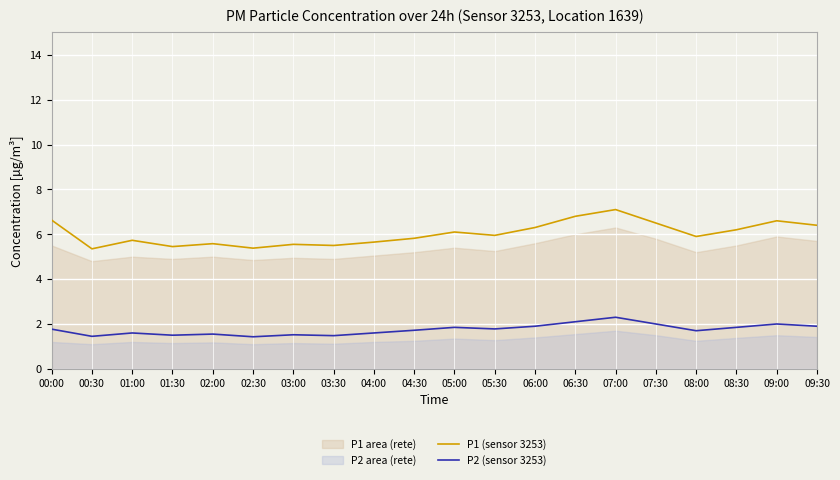

What is the spread (max minus min) of values at 03:30?

4.0